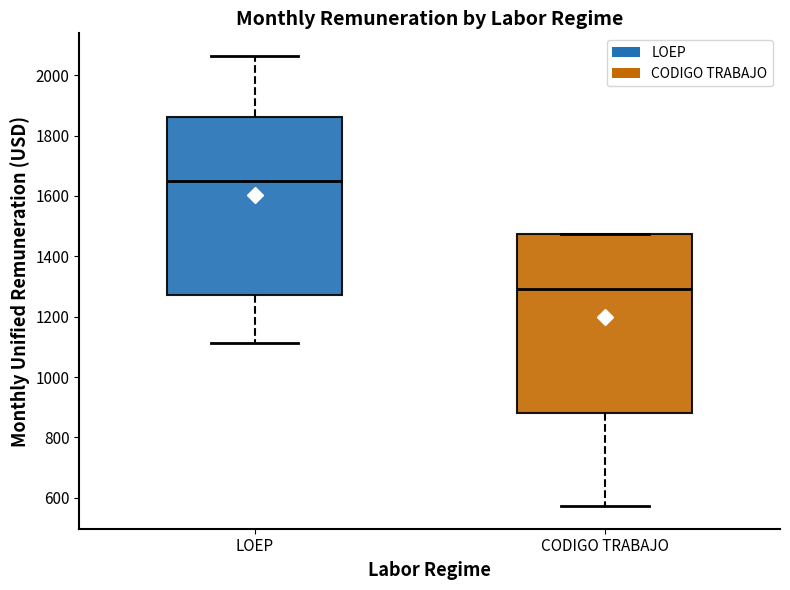

Reading left to right, transcribe this box plot: for each box, give where its median line is, the range the box spans, and where its two whiskers end, as read against the y-axis. The values are not printed on the chart, so give them approximately, as read against the axis.

LOEP: median 1640, box 1280 to 1860, whiskers 1120 to 2060
CODIGO TRABAJO: median 1300, box 880 to 1480, whiskers 580 to 1480